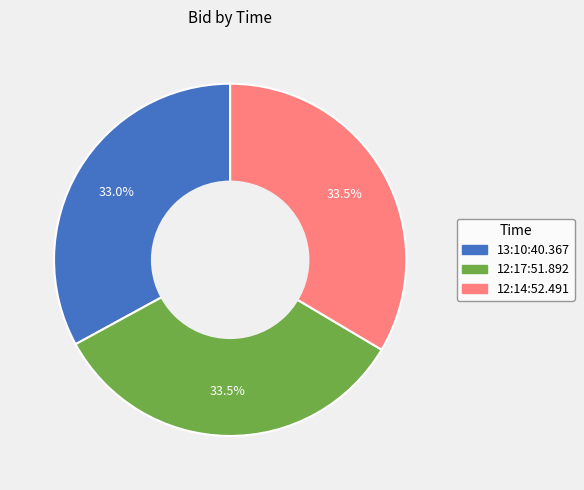

Is there a majority slice in this chart?

No